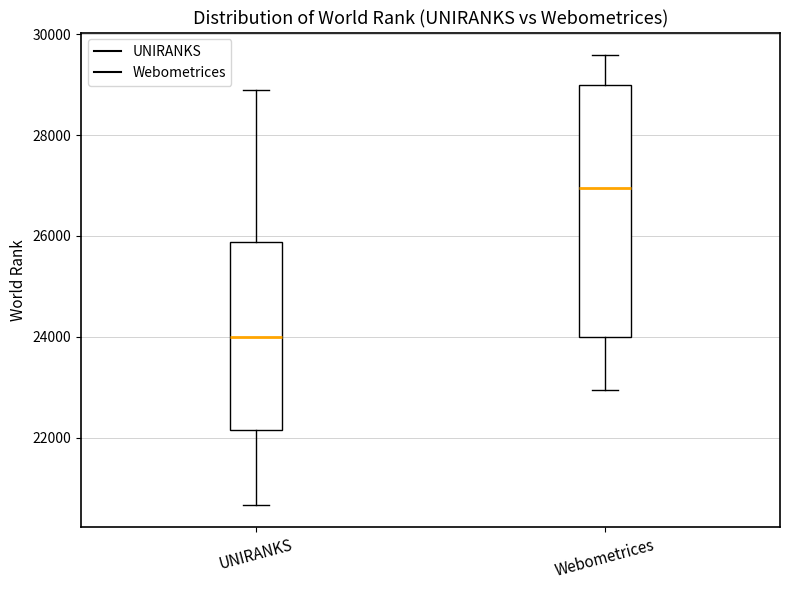

Reading left to right, transcribe this box plot: for each box, give where its median line is, the range the box spans, and where its two whiskers end, as read against the y-axis. The values are not printed on the chart, so give them approximately, as read against the axis.

UNIRANKS: median 24000, box 22200 to 25800, whiskers 20600 to 28800
Webometrices: median 27000, box 24000 to 29000, whiskers 23000 to 29600